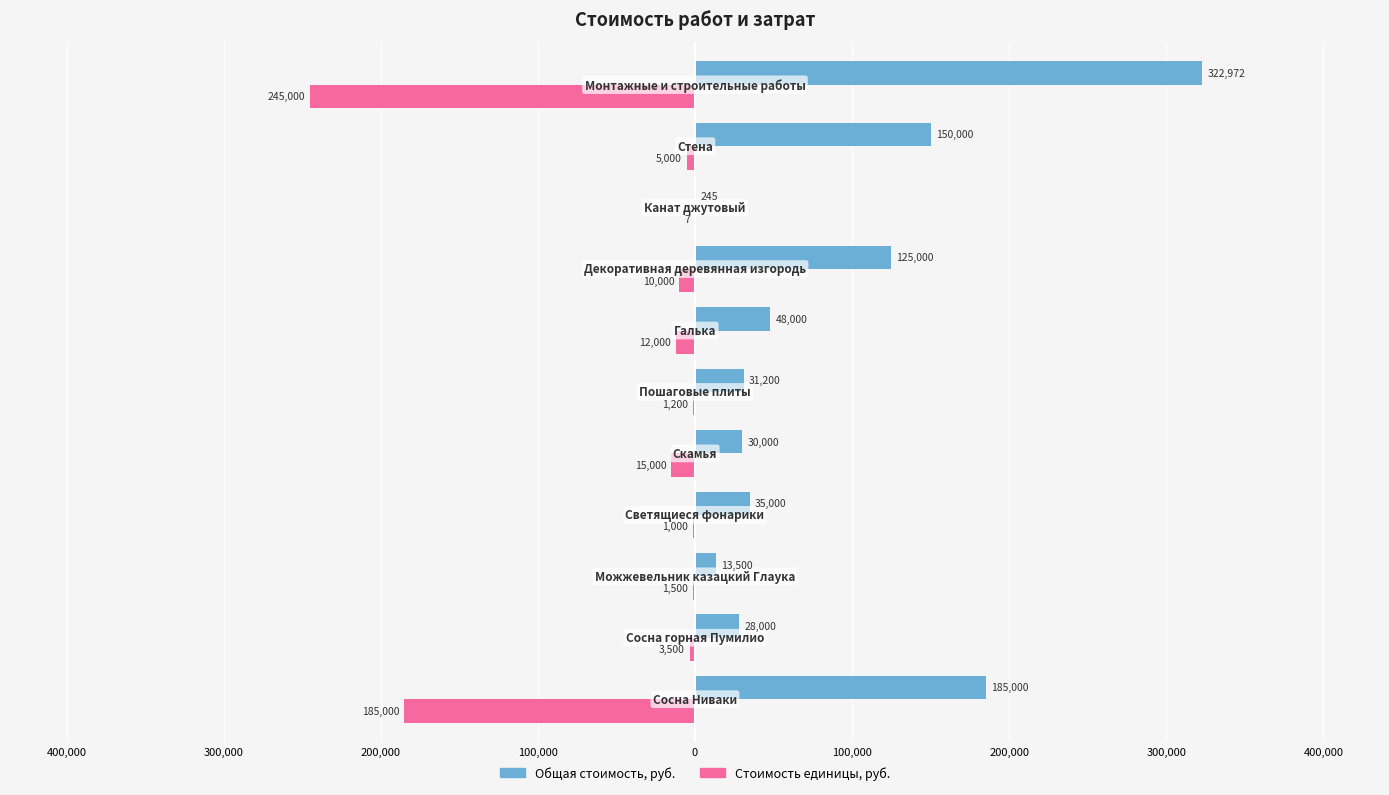

What is the average value of the Общая стоимость, руб. series?

88083